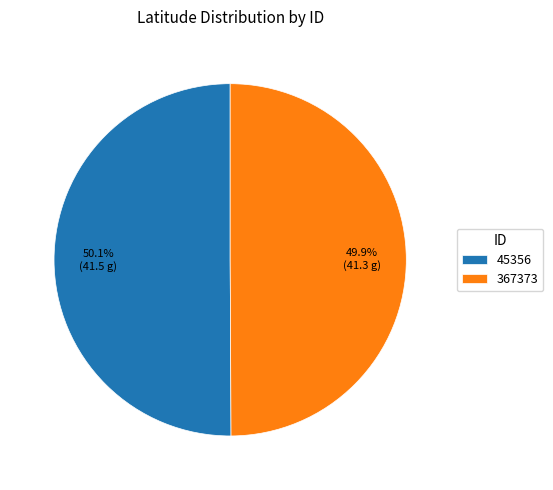

True or false: 45356 accounts for 50% of the total.

True